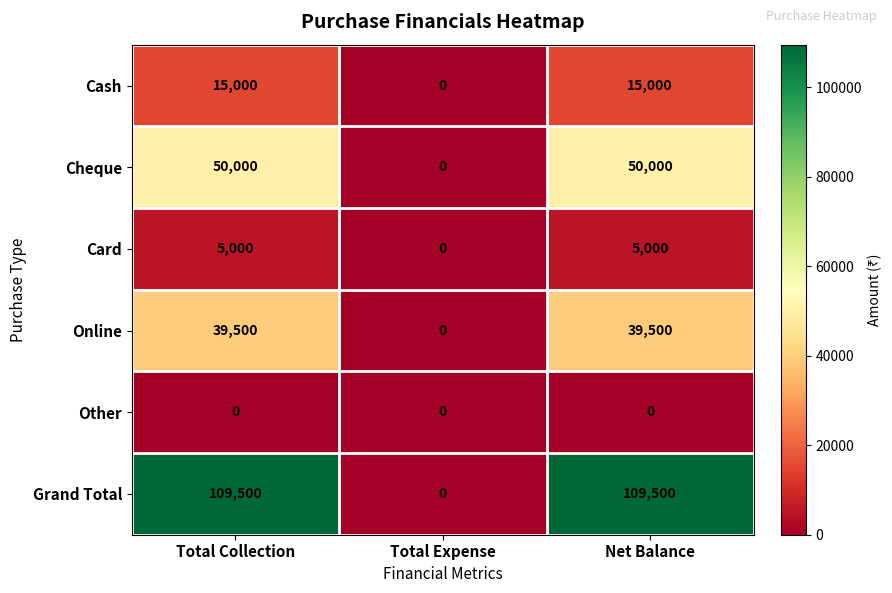

How many Card values are between 0 and 5000?

3